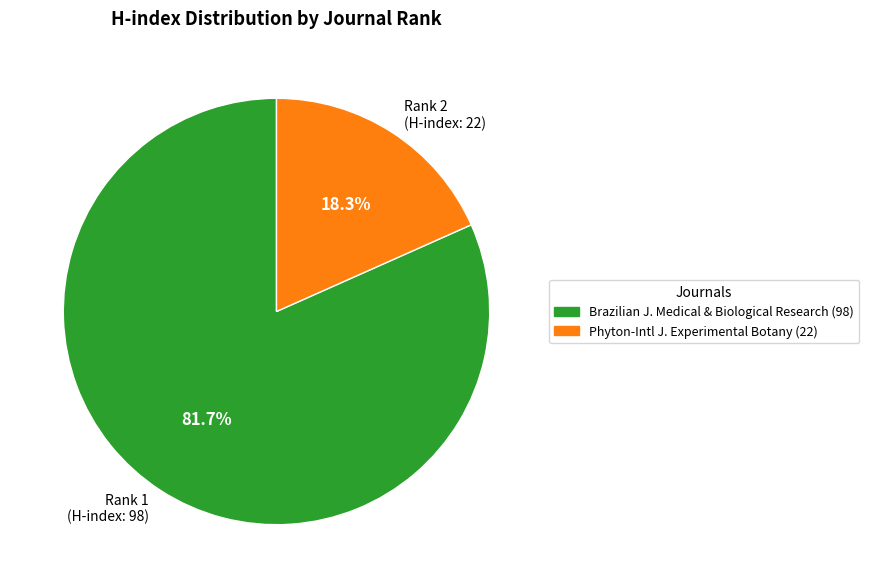

Combined, what portion of the pie is Rank 1 (H-index: 98) and Rank 2 (H-index: 22)?

100.0%